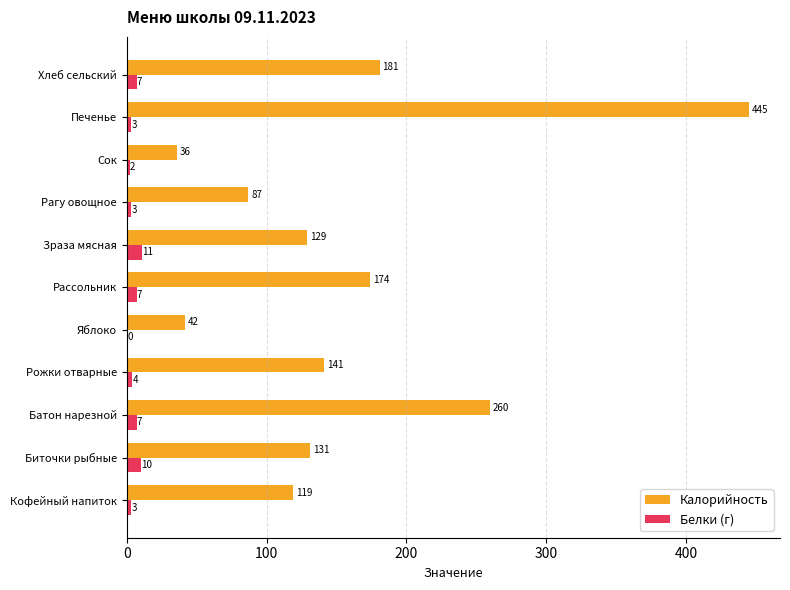

Which label corresponds to the largest value in the chart?

Печенье